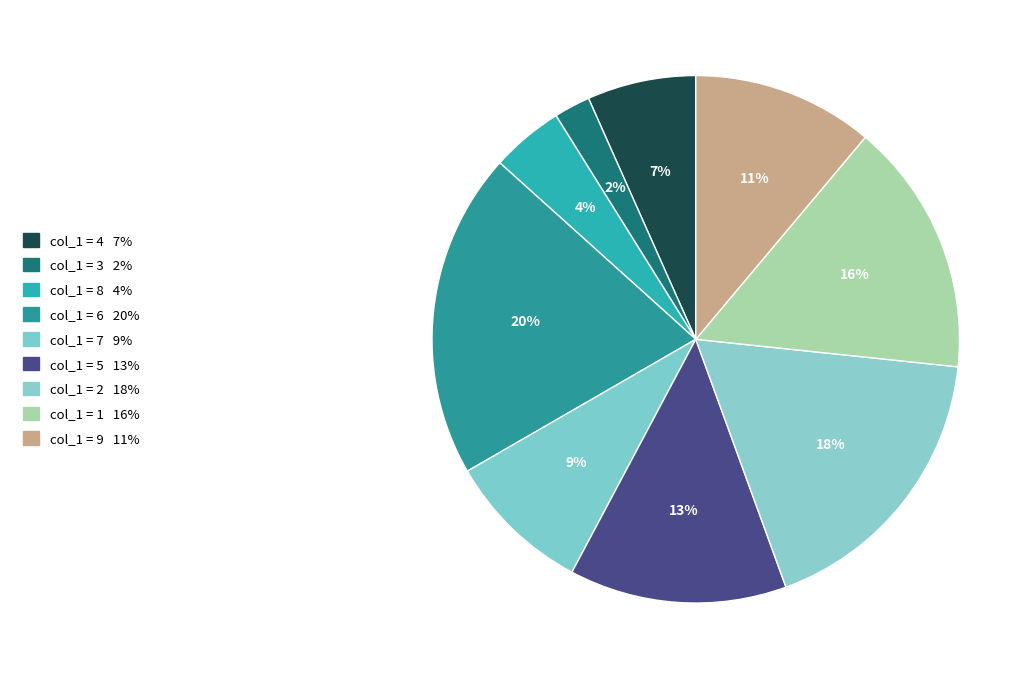

Count the number of slices in the pie.

9